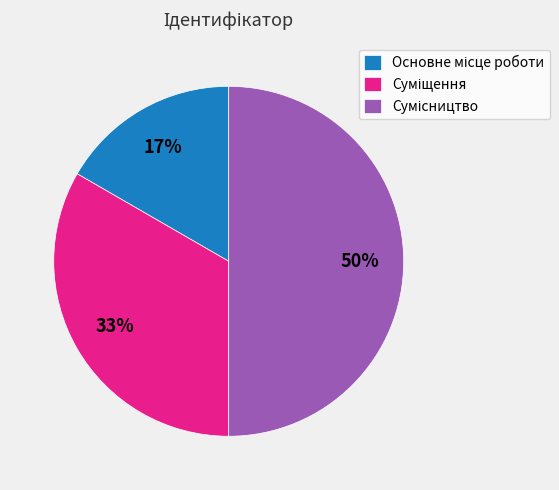

To the nearest percent, what is the average slice percentage?

33%